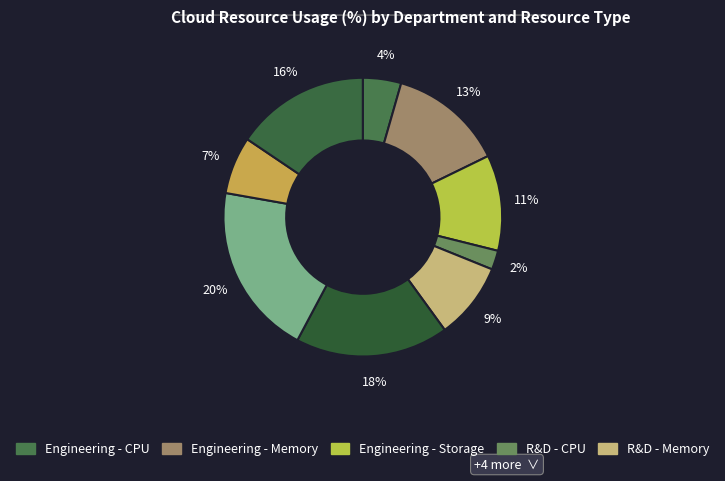

How many segments does this pie chart have?

9